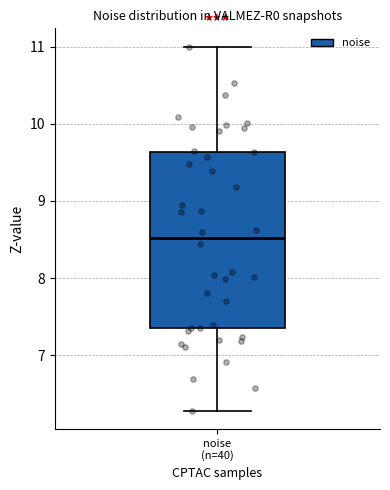

Read this box plot against the y-axis: the position of the median line, the range covered by the box, and the ends of both whiskers. The values are not printed on the chart, so give them approximately, as read against the axis.

median 8.5, box 7.3 to 9.6, whiskers 6.3 to 11.0